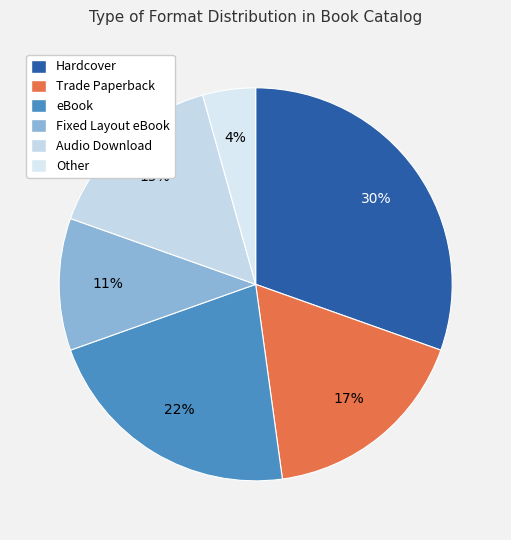

Rank the categories by value from lowest to highest.

Other, Fixed Layout eBook, Audio Download, Trade Paperback, eBook, Hardcover